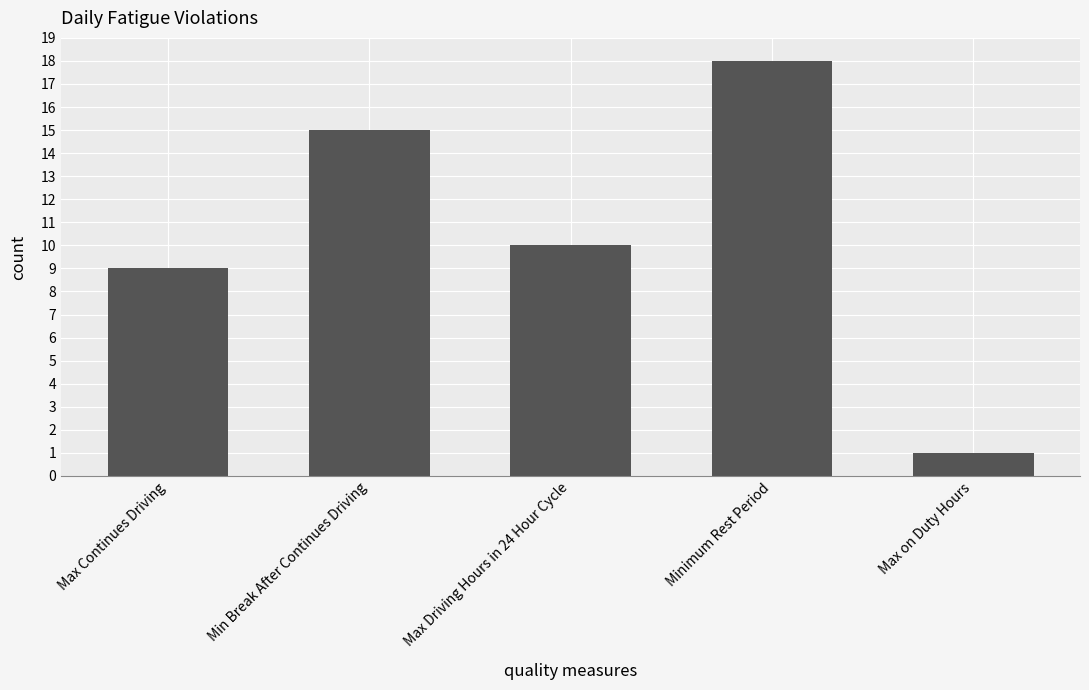

At which label does the data first exceed 10?

Min Break After Continues Driving